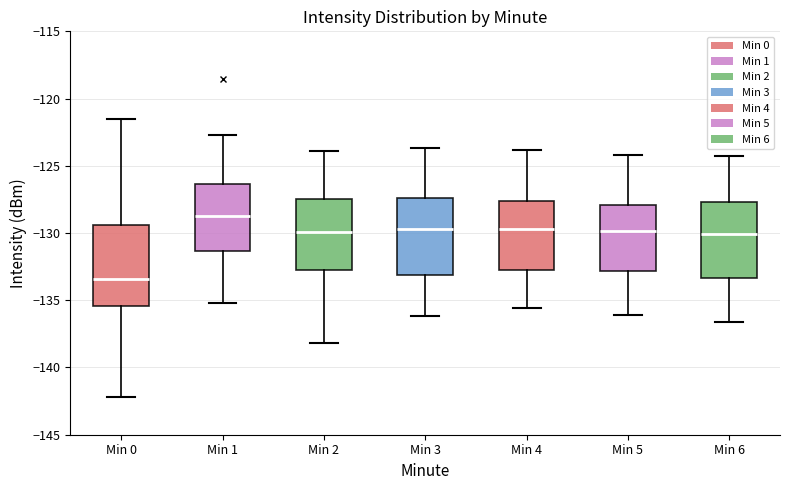

Reading left to right, read every box against the y-axis: the position of its median line, the range the box covers, and the ends of its whiskers. The values are not printed on the chart, so give them approximately, as read against the axis.

Min 0: median -133.5, box -135.5 to -129.5, whiskers -142.0 to -121.5
Min 1: median -128.5, box -131.5 to -126.5, whiskers -135.0 to -122.5
Min 2: median -130.0, box -132.5 to -127.5, whiskers -138.0 to -124.0
Min 3: median -129.5, box -133.0 to -127.5, whiskers -136.0 to -123.5
Min 4: median -129.5, box -132.5 to -127.5, whiskers -135.5 to -124.0
Min 5: median -130.0, box -133.0 to -128.0, whiskers -136.0 to -124.0
Min 6: median -130.0, box -133.5 to -127.5, whiskers -136.5 to -124.5